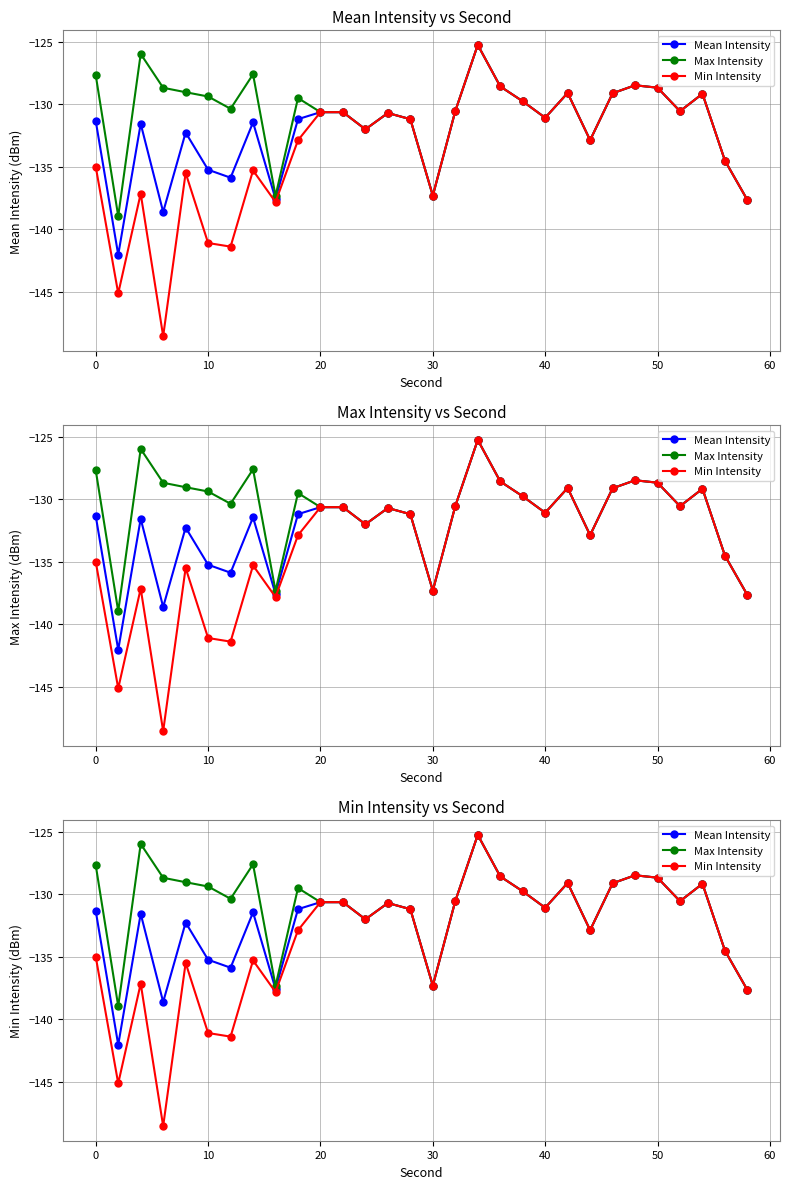

Reading left to right, transcribe all the data shown in this chart.

Mean Intensity: -131.3	-142.0	-131.6	-138.6	-132.3	-135.2	-135.9	-131.4	-137.6	-131.2	-130.6	-130.6	-132.0	-130.7	-131.2	-137.3	-130.5	-125.2	-128.6	-129.8	-131.1	-129.1	-132.9	-129.1	-128.5	-128.7	-130.5	-129.2	-134.5	-137.7
Max Intensity: -127.7	-139.0	-126.0	-128.7	-129.0	-129.4	-130.4	-127.6	-137.3	-129.5	-130.6	-130.6	-132.0	-130.7	-131.2	-137.3	-130.5	-125.2	-128.6	-129.8	-131.1	-129.1	-132.9	-129.1	-128.5	-128.7	-130.5	-129.2	-134.5	-137.7
Min Intensity: -135.0	-145.1	-137.1	-148.6	-135.5	-141.1	-141.4	-135.3	-137.8	-132.9	-130.6	-130.6	-132.0	-130.7	-131.2	-137.3	-130.5	-125.2	-128.6	-129.8	-131.1	-129.1	-132.9	-129.1	-128.5	-128.7	-130.5	-129.2	-134.5	-137.7